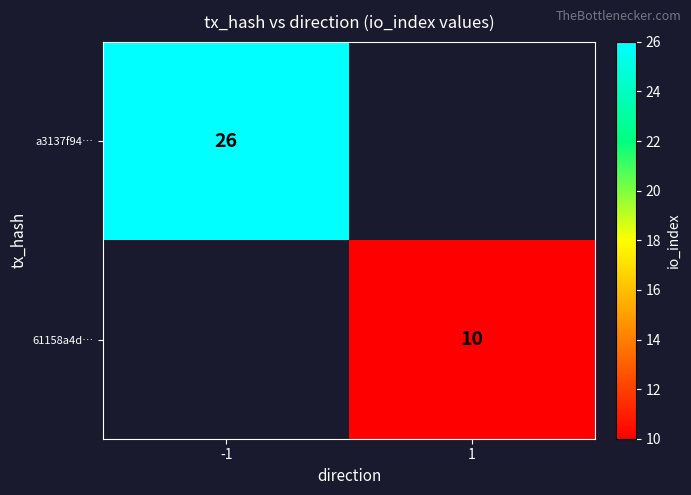

What is the total value across all series at 1?

10